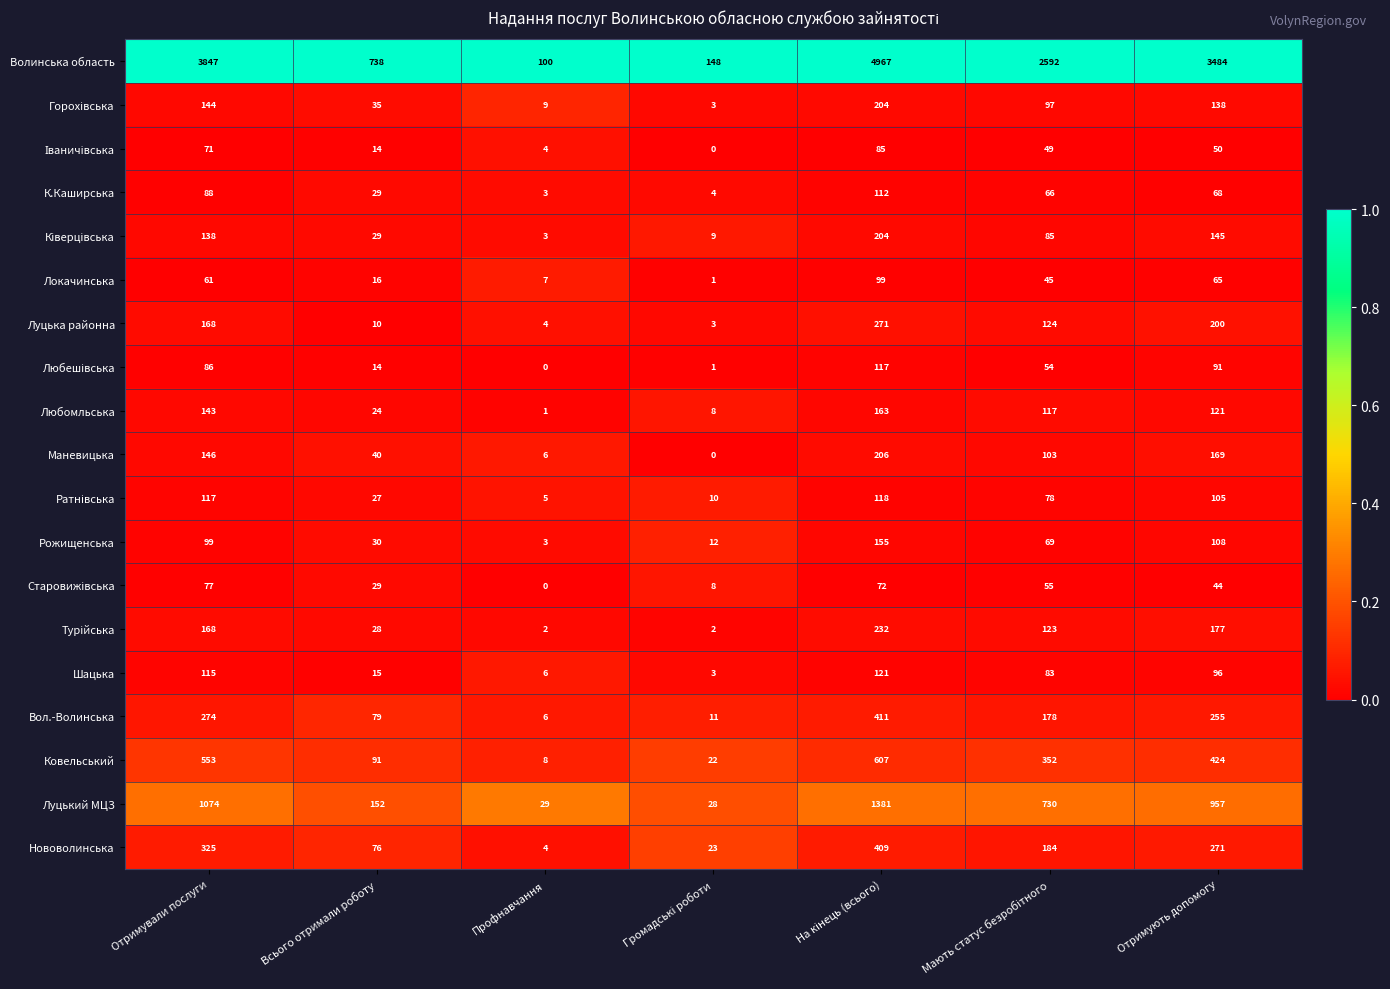

What is the average value of the Луцький МЦЗ series?

622